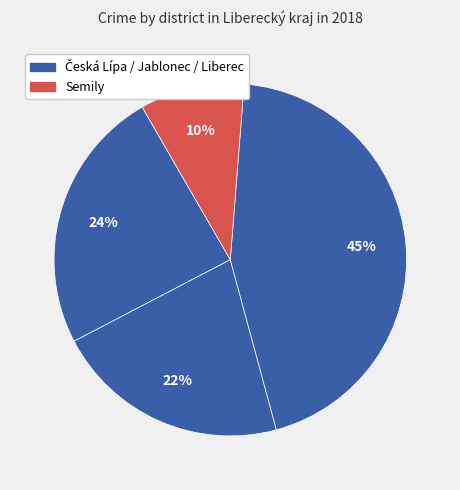

How many segments does this pie chart have?

4